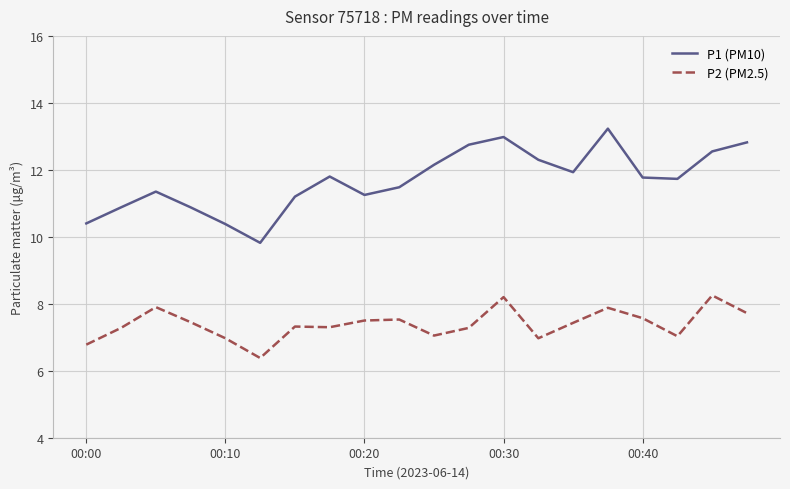

What is the highest value of the P1 (PM10) series?

13.2